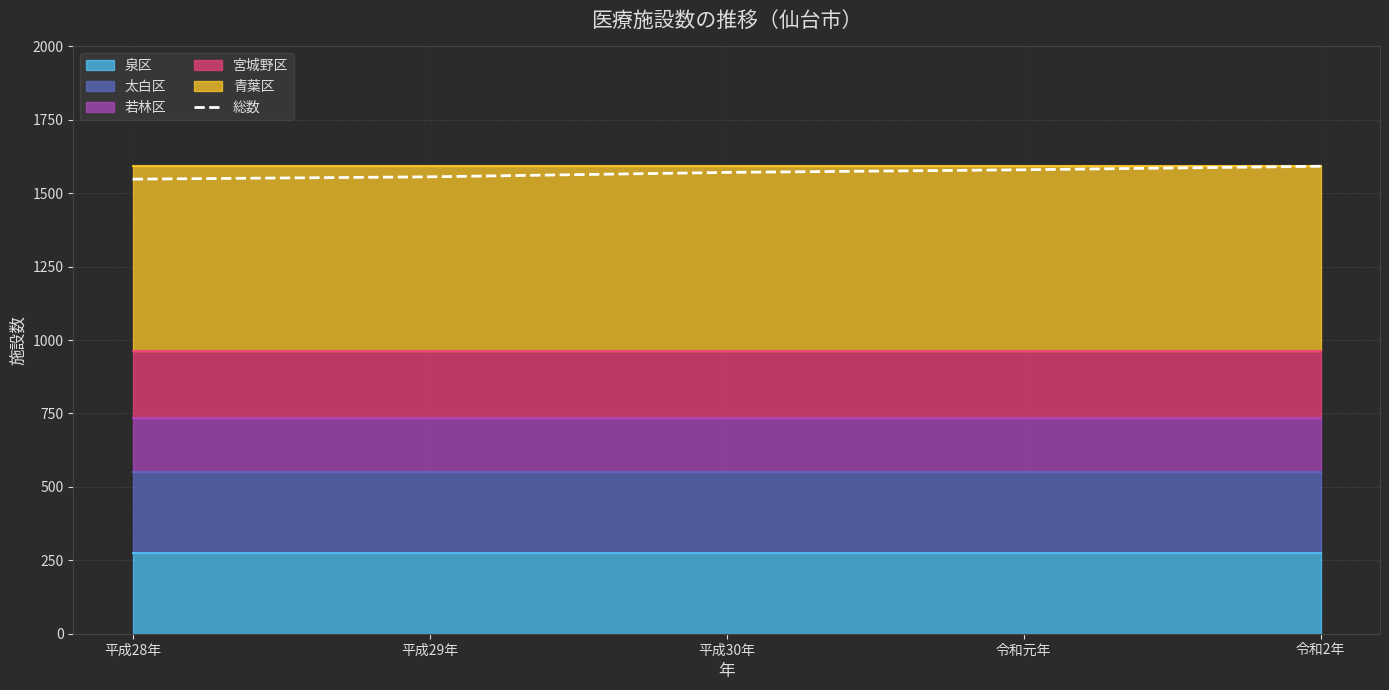

Read the value at 平成28年, to the nearest 5.

1550